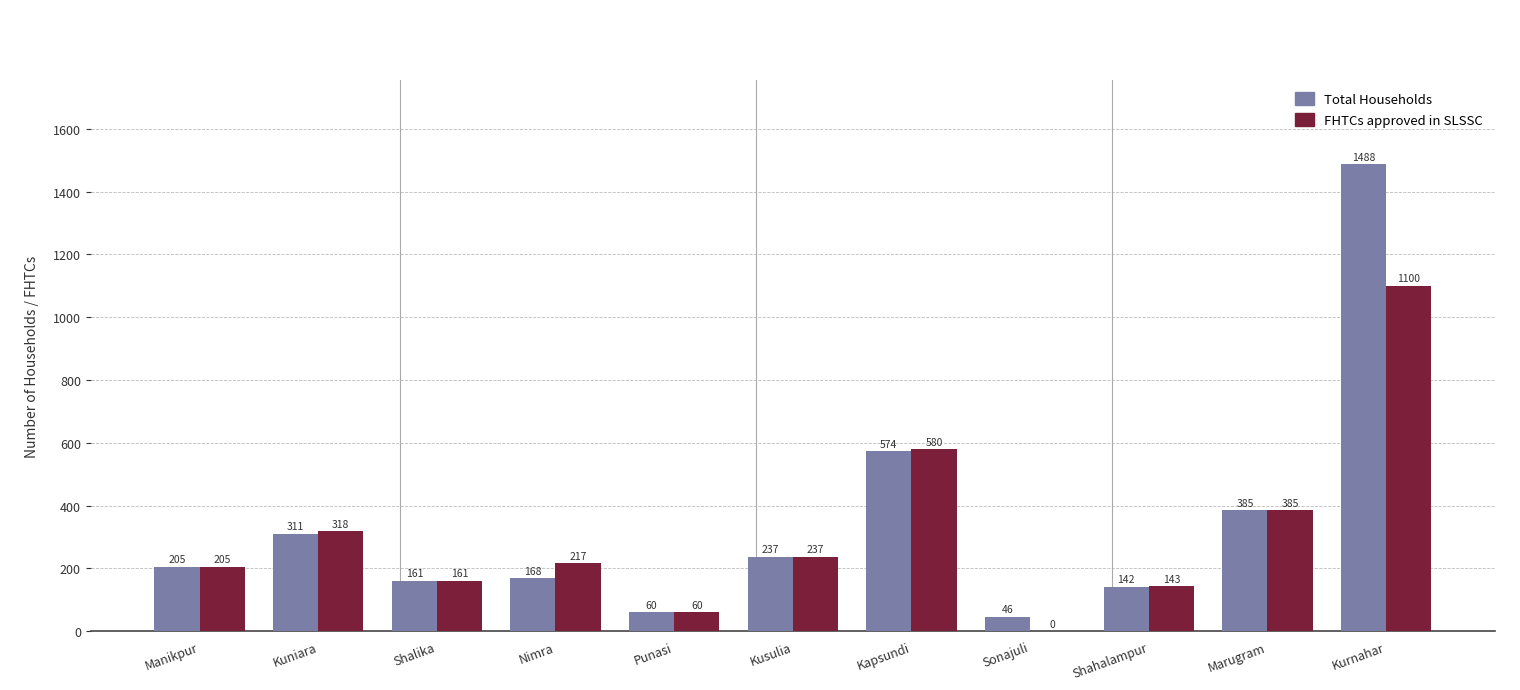

Reading left to right, extract all data points from this chart.

Total Households: 205	311	161	168	60	237	574	46	142	385	1488
FHTCs approved in SLSSC: 205	318	161	217	60	237	580	0	143	385	1100